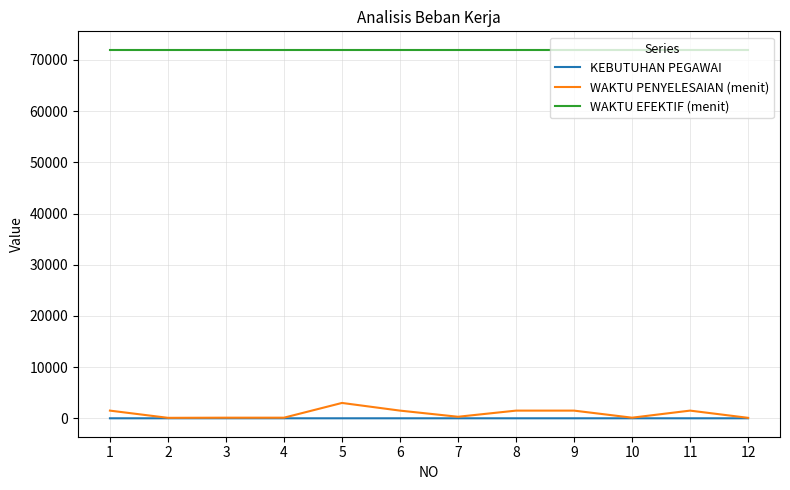

True or false: KEBUTUHAN PEGAWAI and WAKTU EFEKTIF (menit) cross at least once.

False